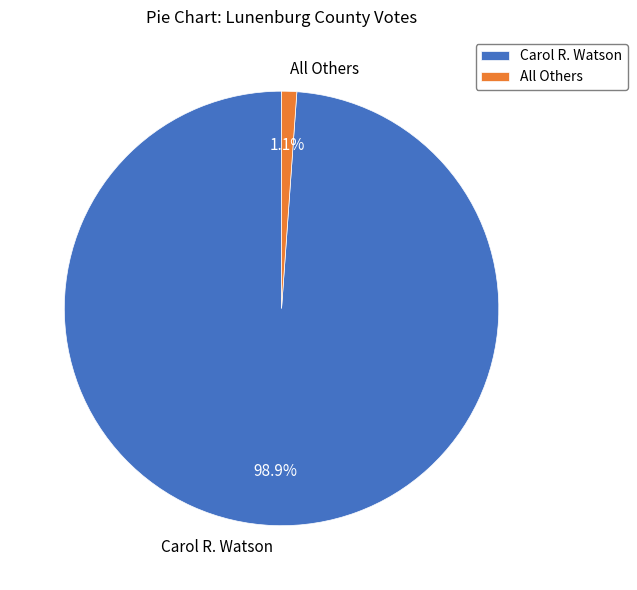

Which has a higher value, All Others or Carol R. Watson?

Carol R. Watson